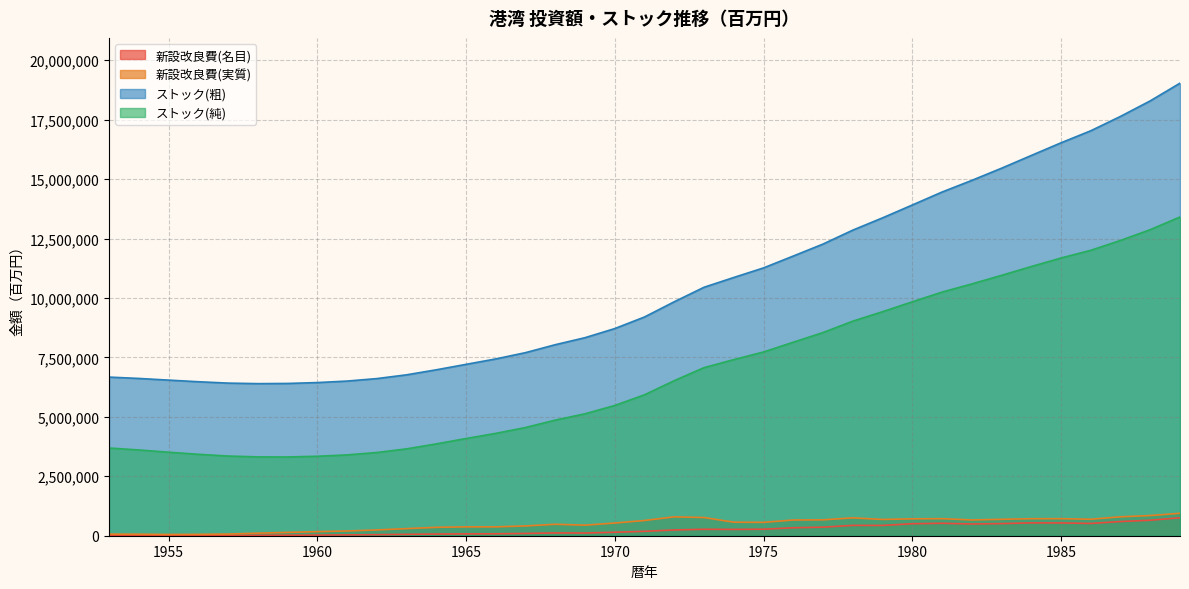

Which has a higher value, 1986 or 1974?

1986